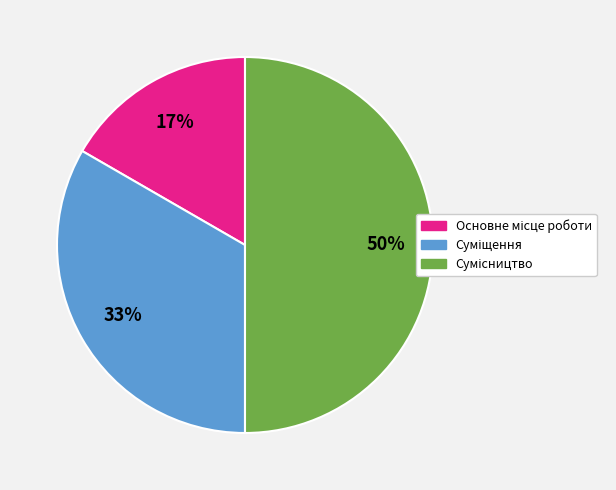

To the nearest percent, what is the difference between the largest and smallest slice percentages?

33%